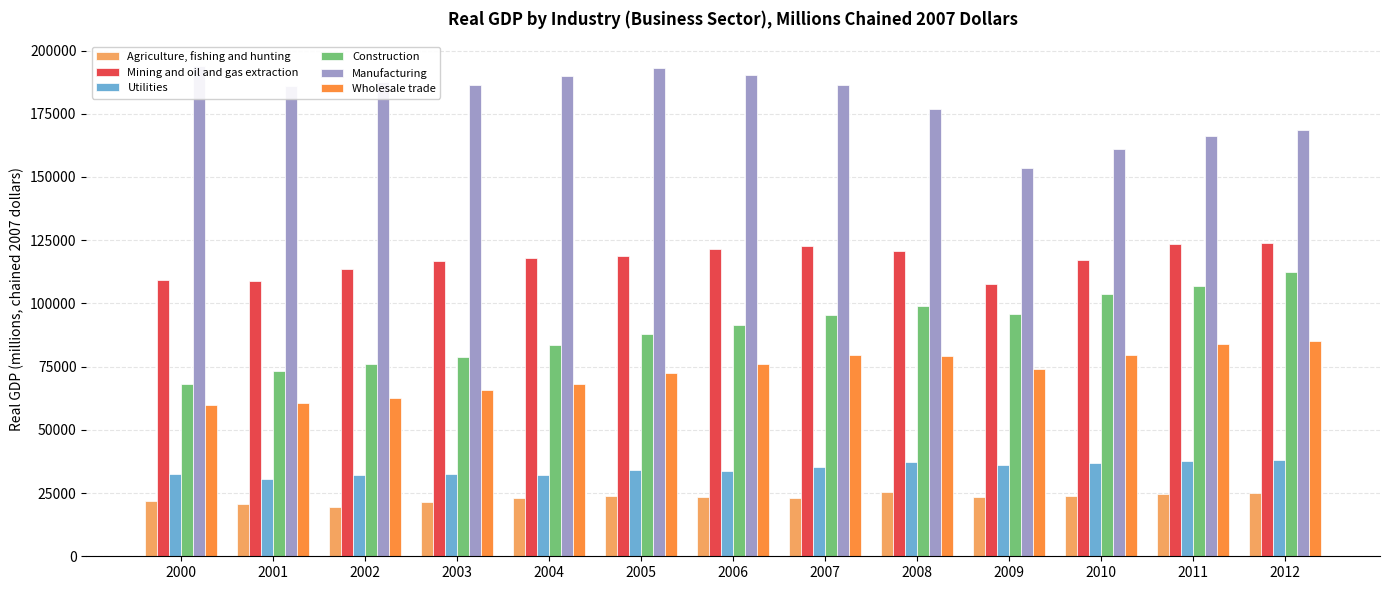

What value does the Manufacturing series have at 2006?

190501.0